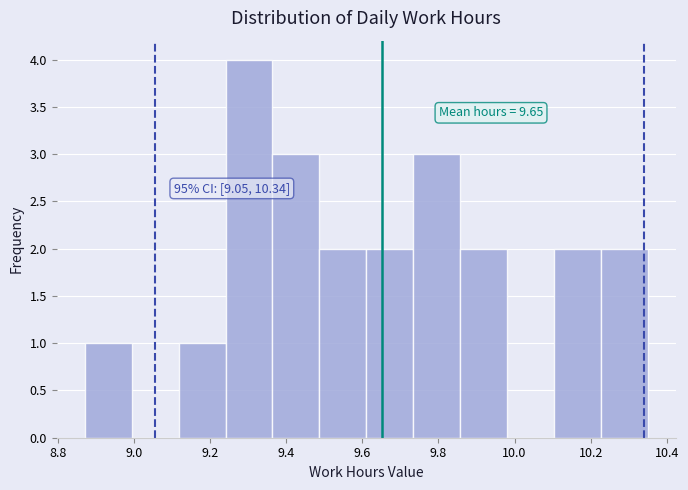

Which range on the x-axis has the tallest bar?

9.24 to 9.36